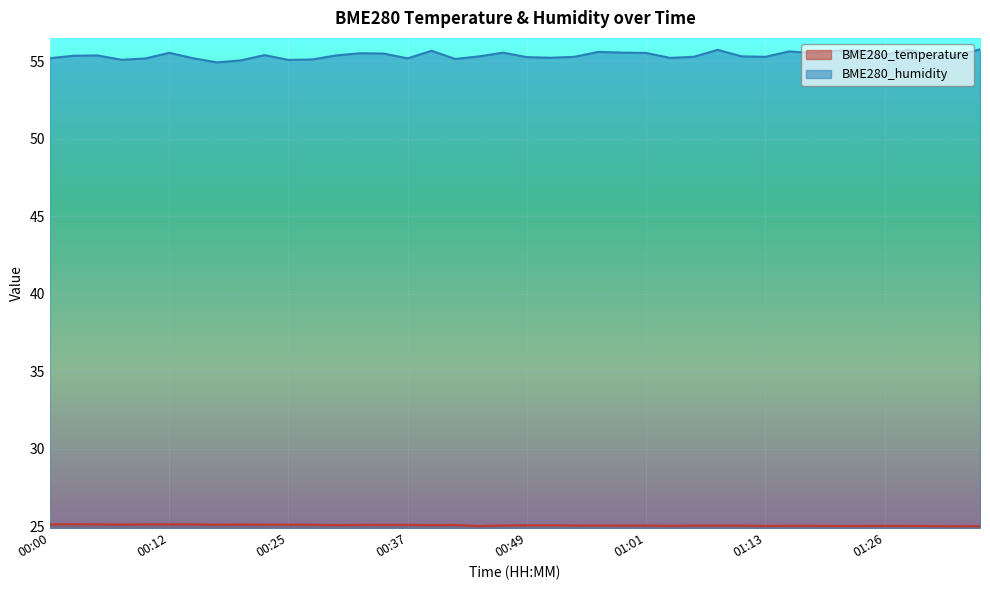

The value of BME280_temperature at 01:13 is 5.2. True or false?

False